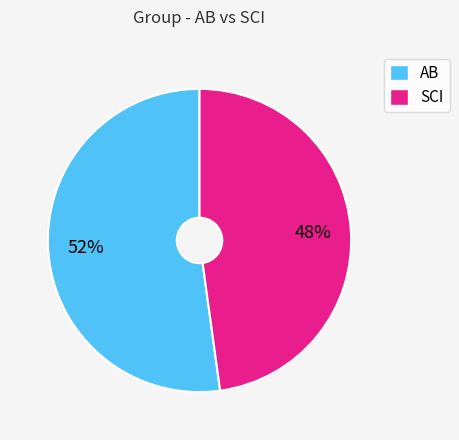

Approximately how many times larger is the value at SCI compared to AB?

0.9